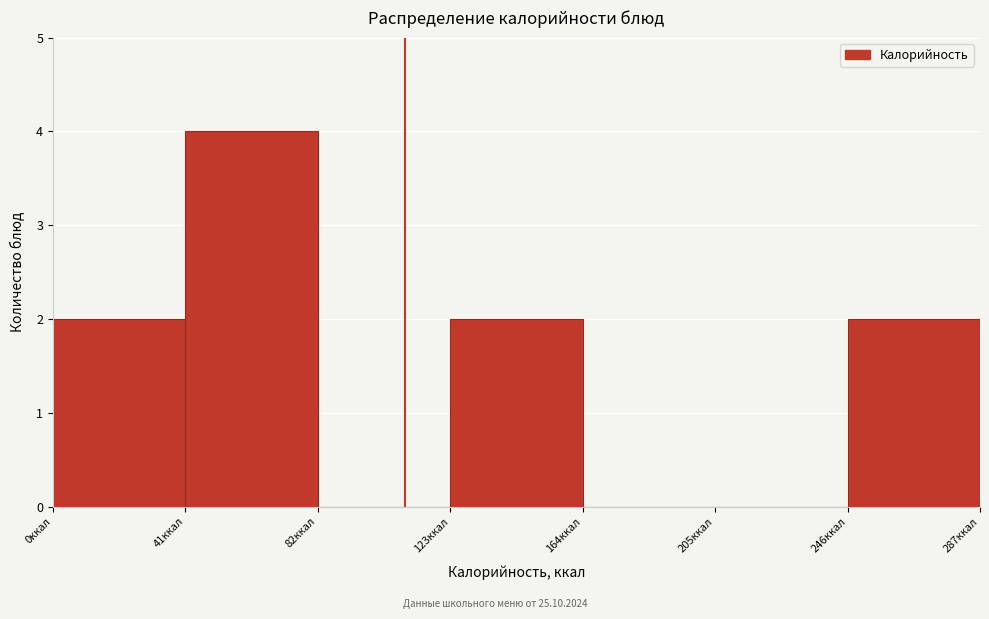

Reading left to right, list every bar in this chart as the range it spans on the x-axis followed by its height. Neither the bar edges nor the heights are printed on the chart, so give them approximately, as read against the axes.

0 to 41: 2
41 to 82: 4
82 to 123: 0
123 to 164: 2
164 to 205: 0
205 to 246: 0
246 to 287: 2